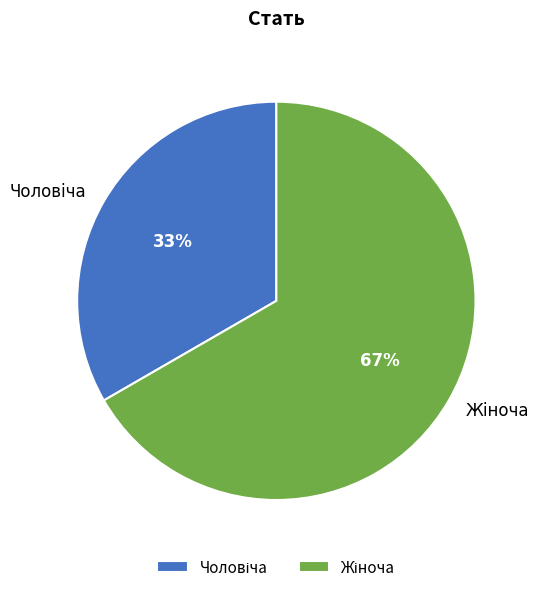

Does any single category account for the majority?

Yes